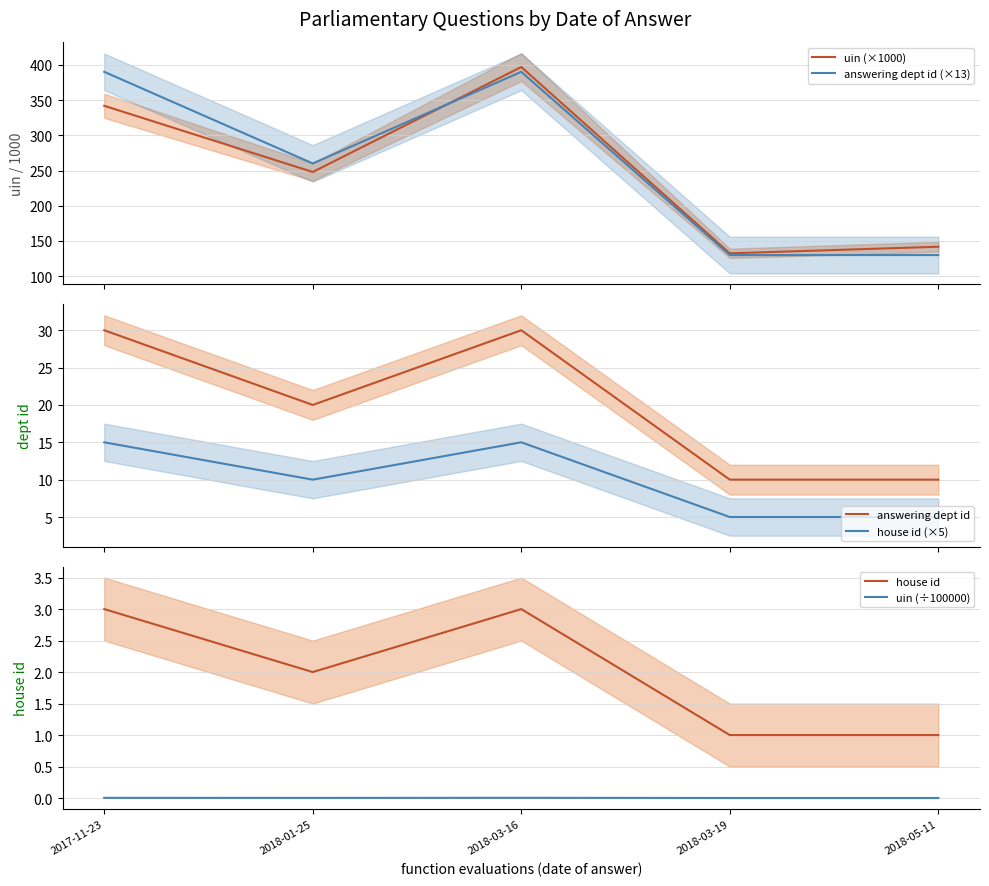

Rank the series at 2018-03-19 from lowest to highest value.

uin (÷100000), house id, house id (×5), answering dept id, answering dept id (×13), uin (×1000)